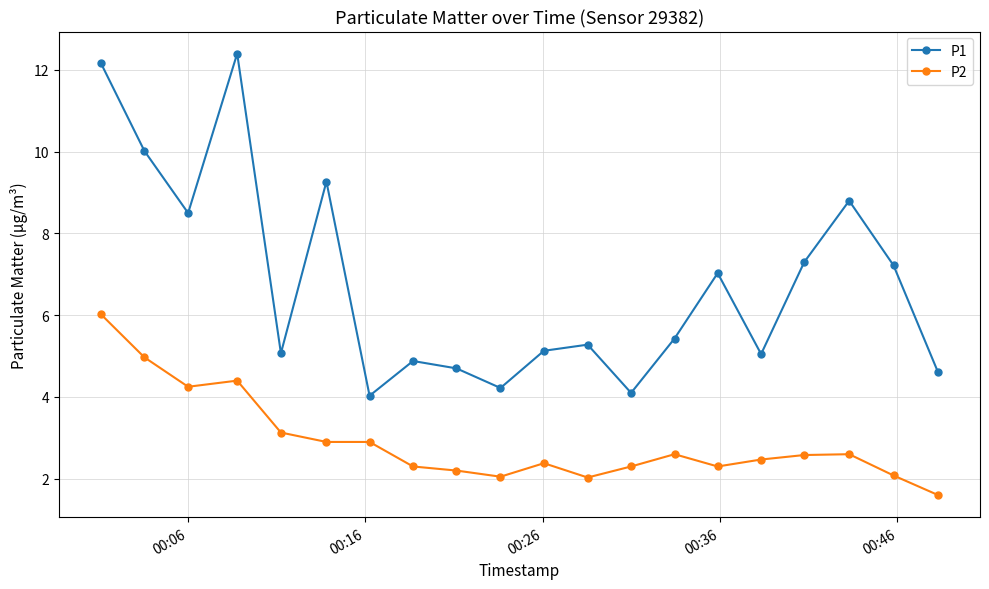

How many lines are shown in the chart?

2